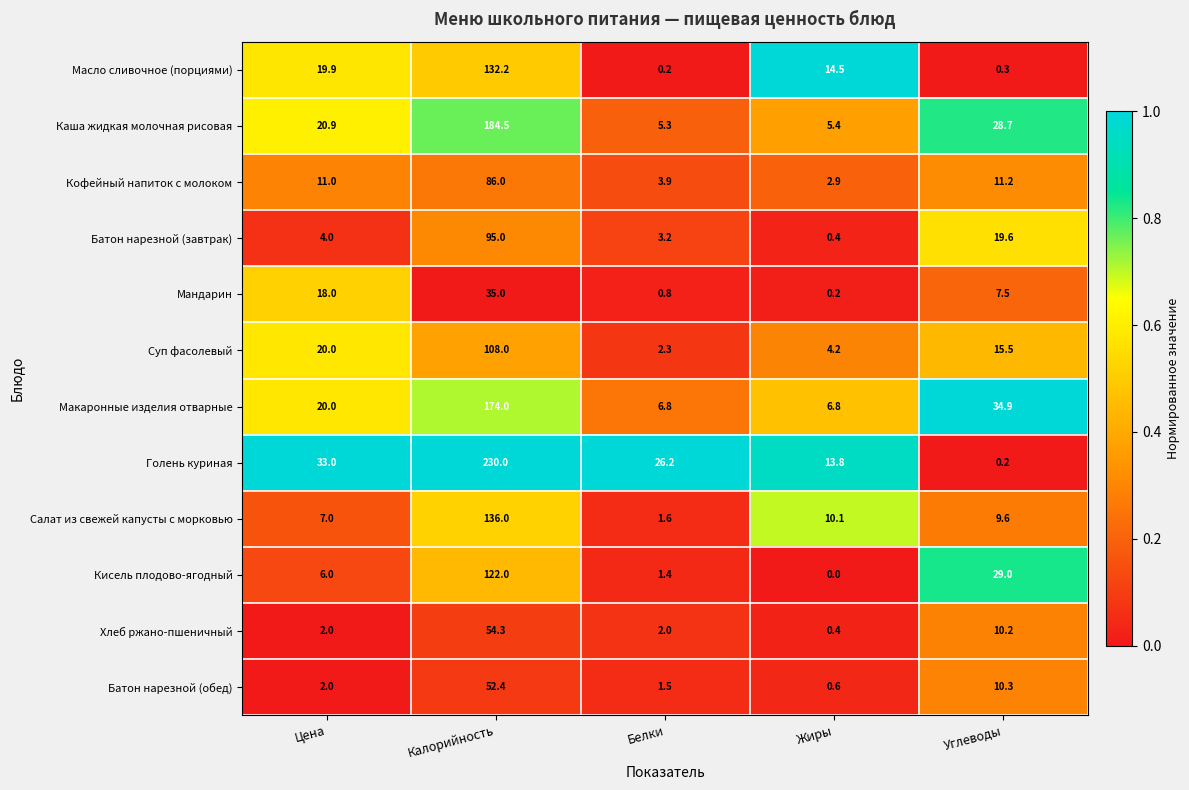

At which category is the sum across all series the highest?

Калорийность